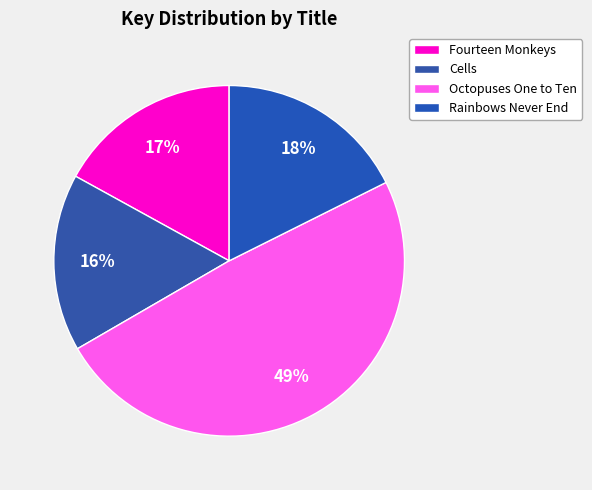

Count the number of slices in the pie.

4